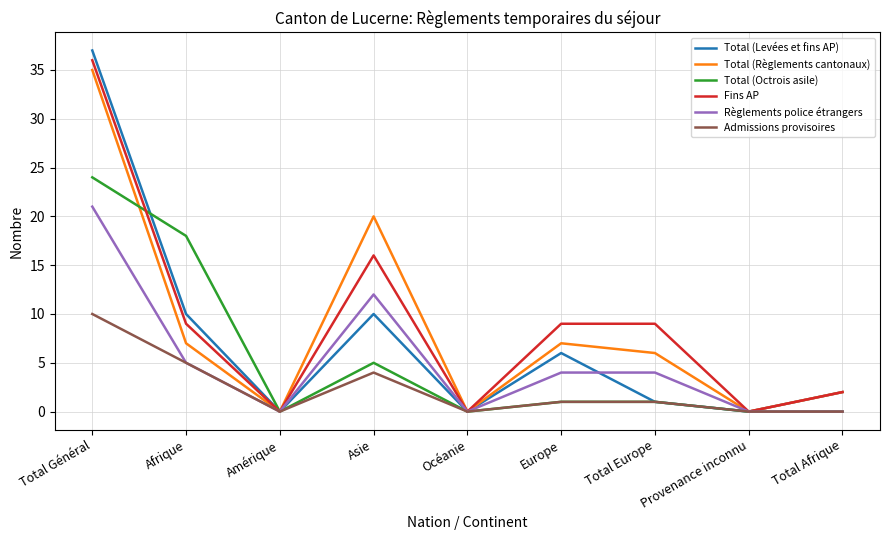

At which category is the sum across all series the highest?

Total Général